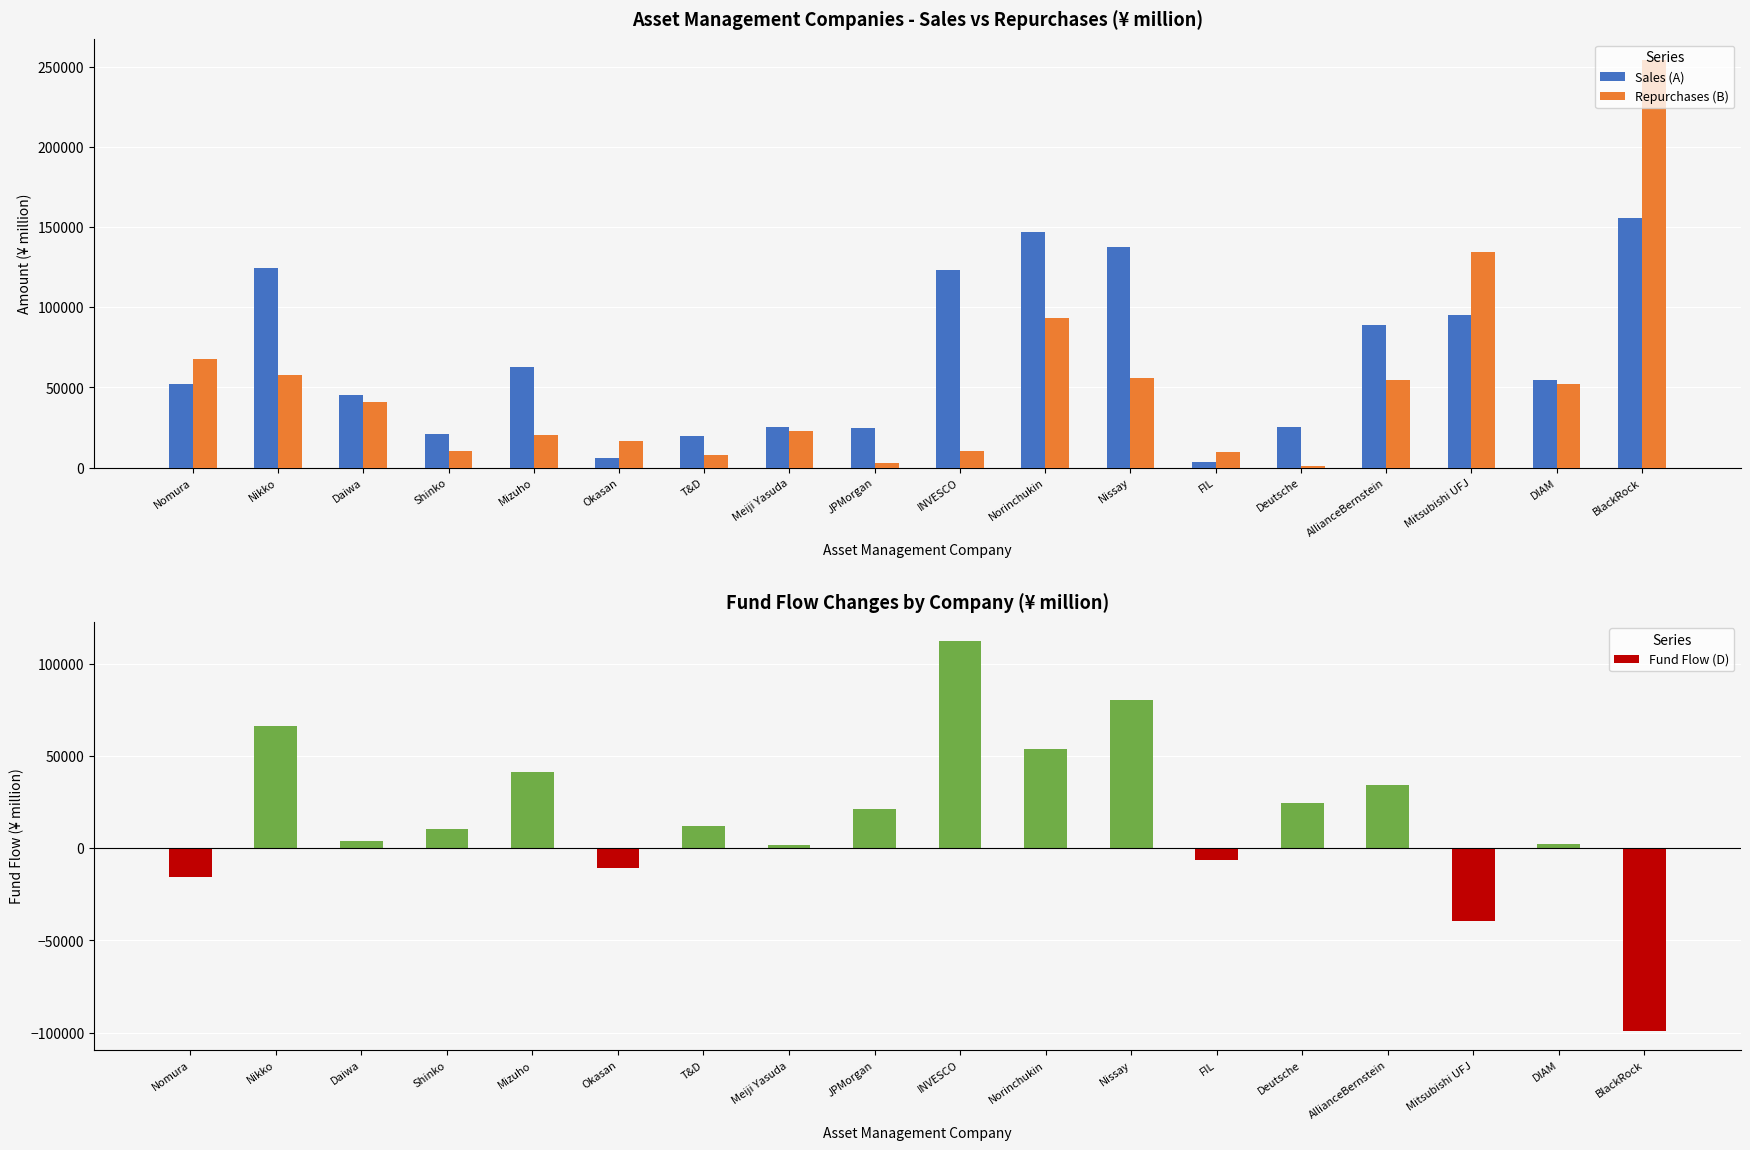

Which series has the largest range (max minus min)?

Repurchases (B)